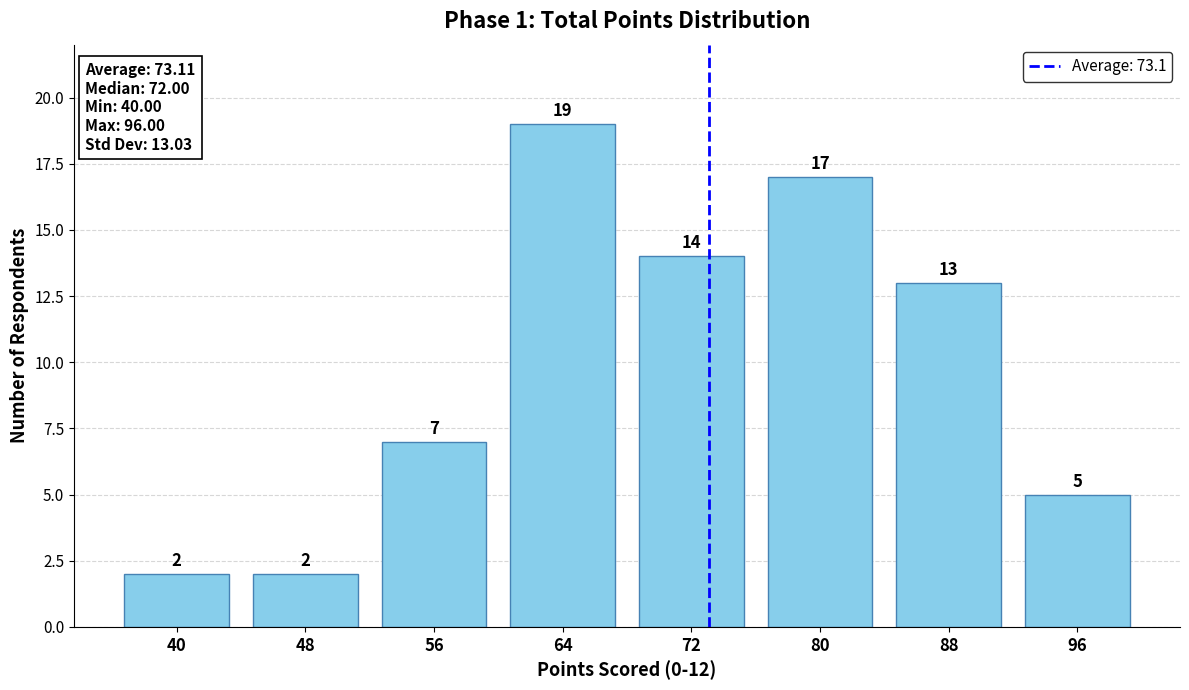

Reading left to right, transcribe all the data shown in this chart.

2	2	7	19	14	17	13	5